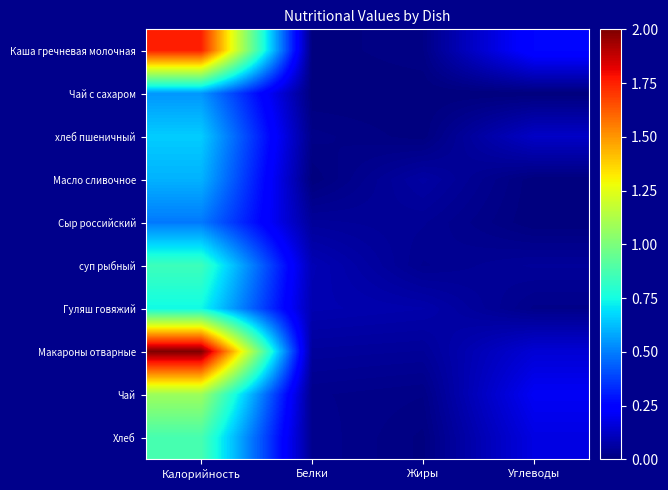

What is the total value across all series at Белки?

0.4